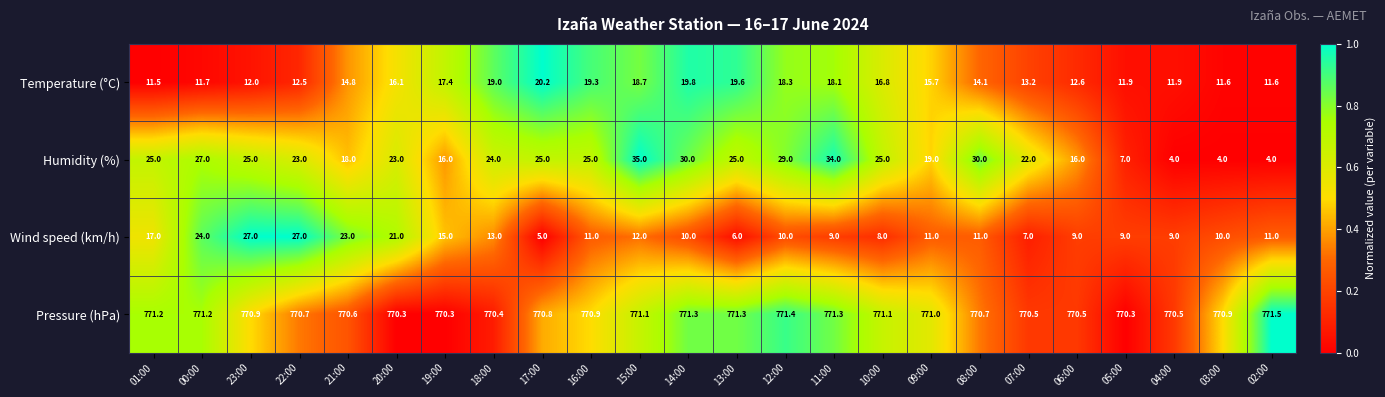

Is it true that Temperature (°C) equals 20.2 at 17:00?

True